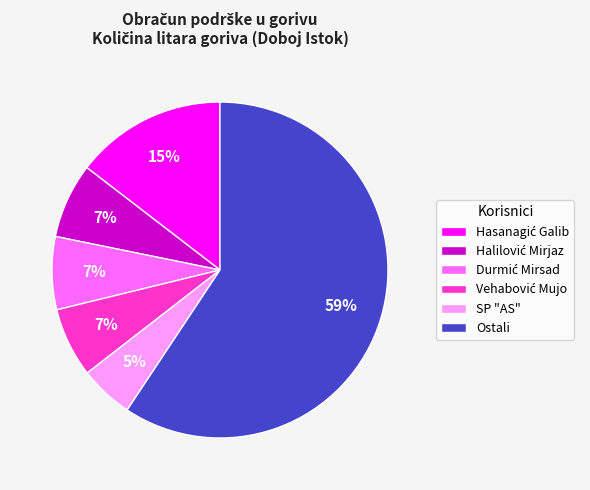

To the nearest percent, what is the average slice percentage?

17%